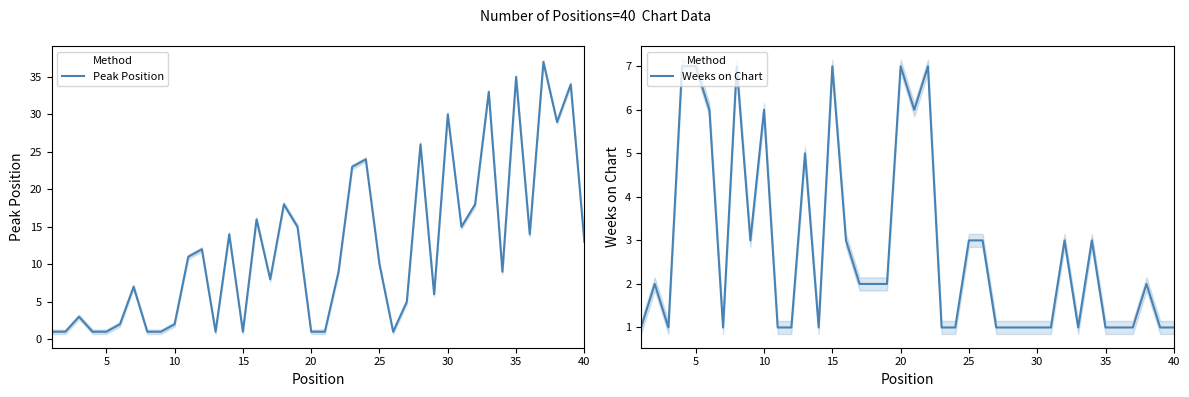

What is the maximum value for Peak Position?

37